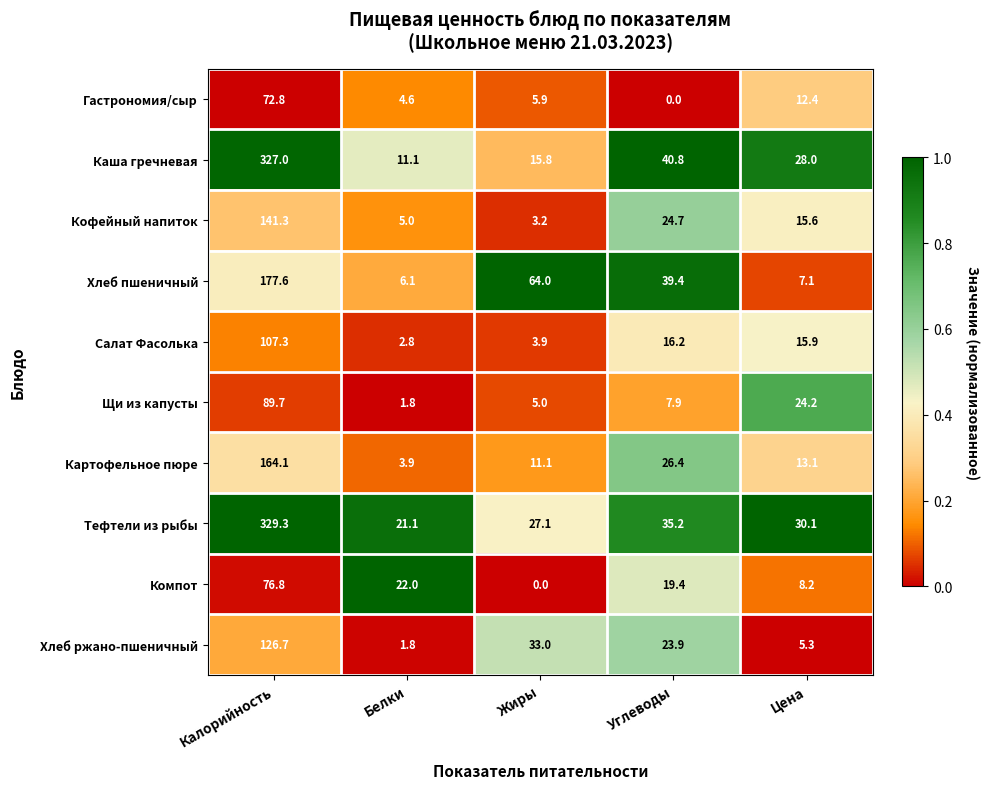

The Салат Фасолька series shows 15.9 at Цена. True or false?

True